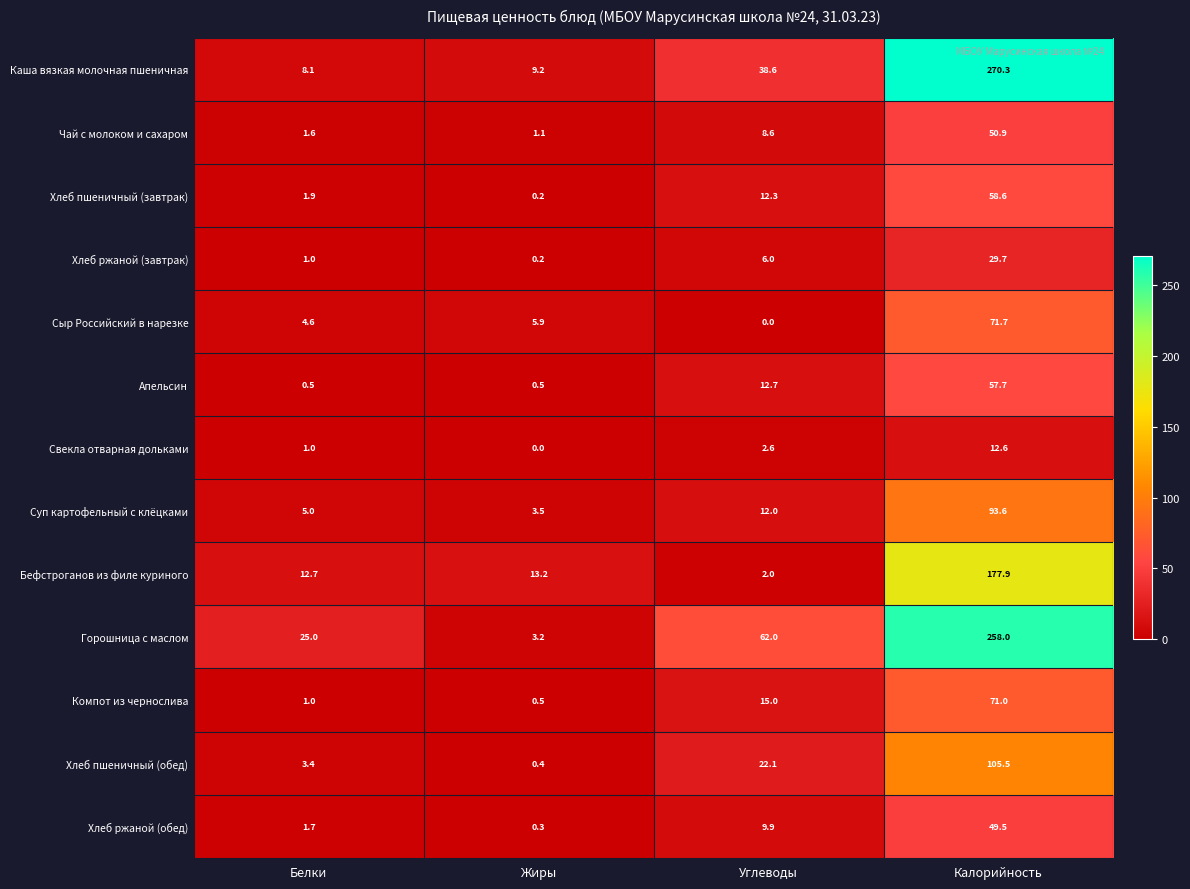

What is the sum of all Апельсин values?

71.4